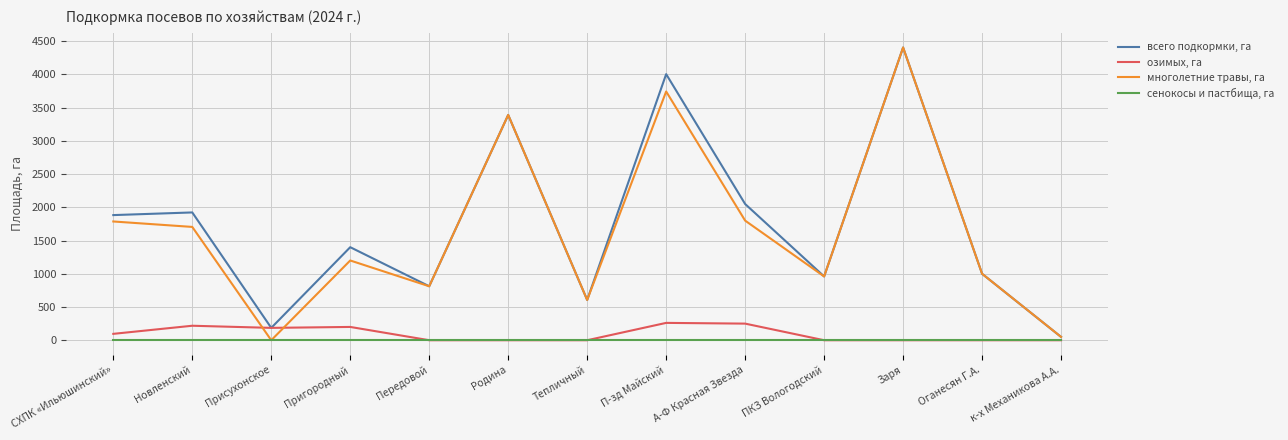

What is the spread (max minus min) of values at СХПК «Ильюшинский»?

1883